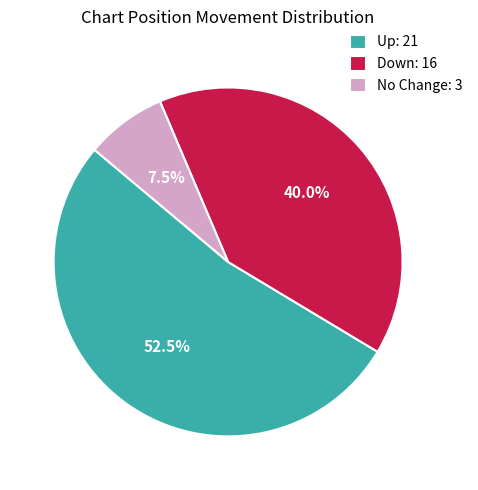

Which has a higher value, No Change: 3 or Up: 21?

Up: 21